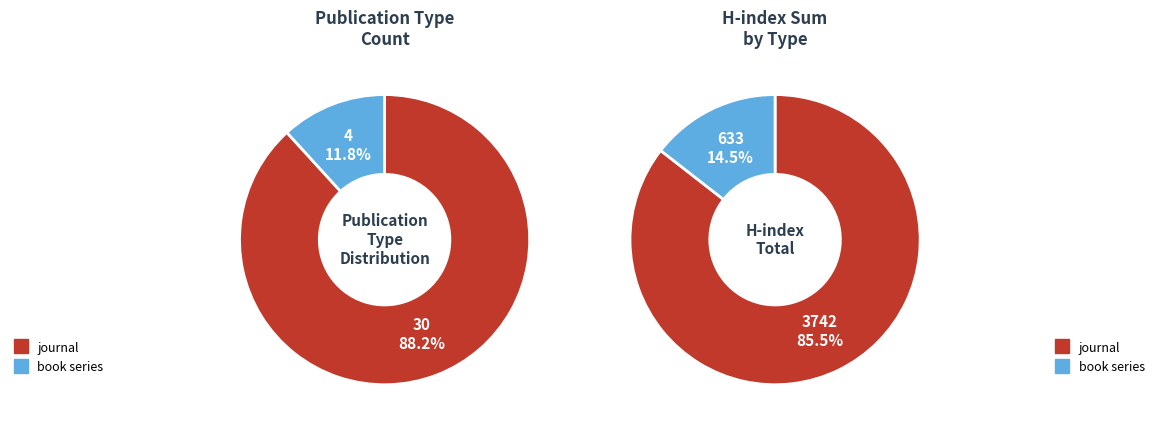

What percentage is the journal slice, to the nearest percent?

88%